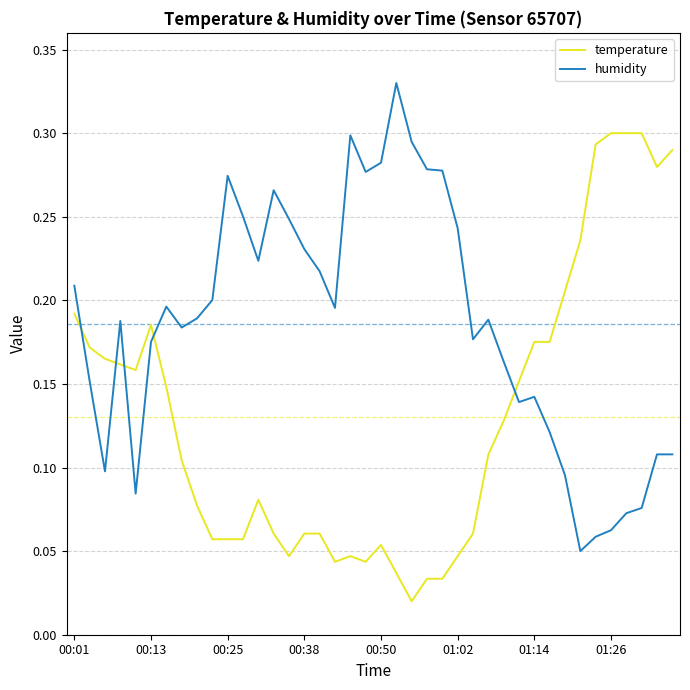

List the series in order of their peak value, lowest first.

temperature, humidity